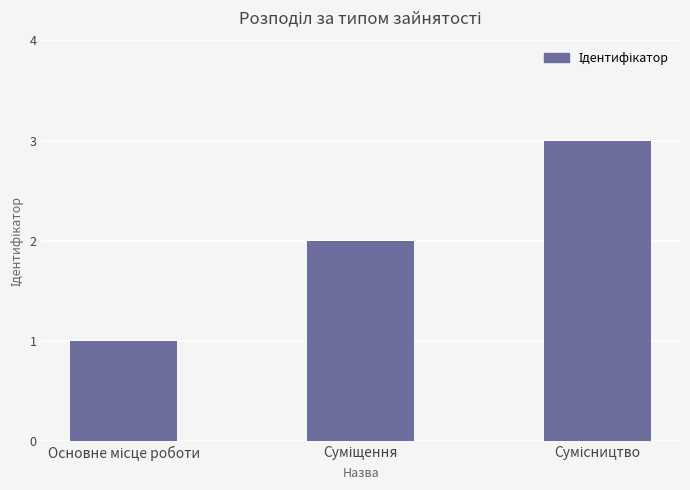

What is the maximum value shown in the chart?

3